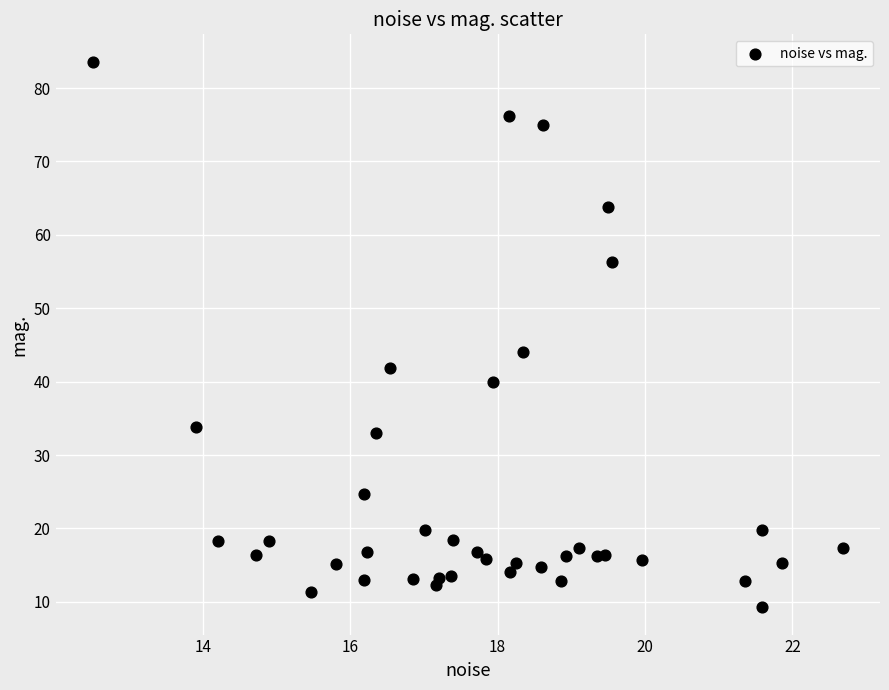

What Y value in the scatter plot is closest to 46?

44.0